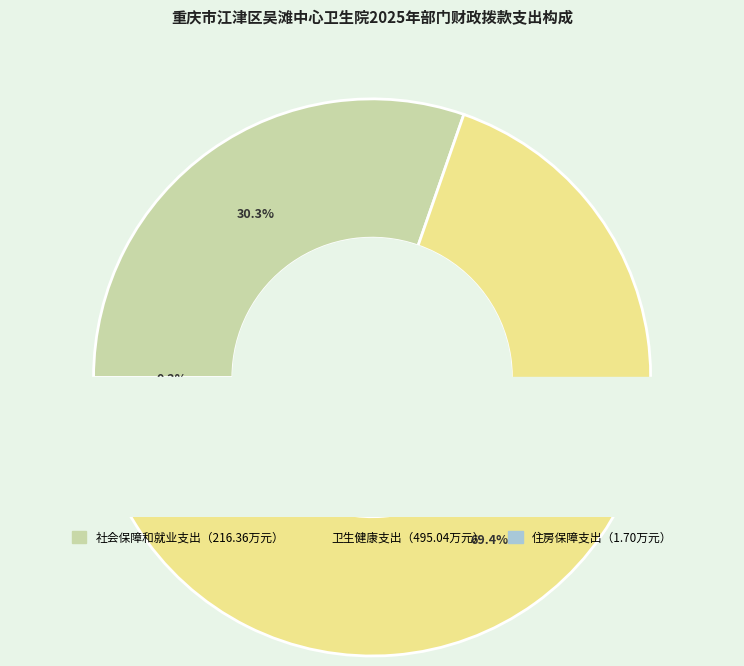

The 社会保障和就业支出 slice represents 30% of the pie. True or false?

True